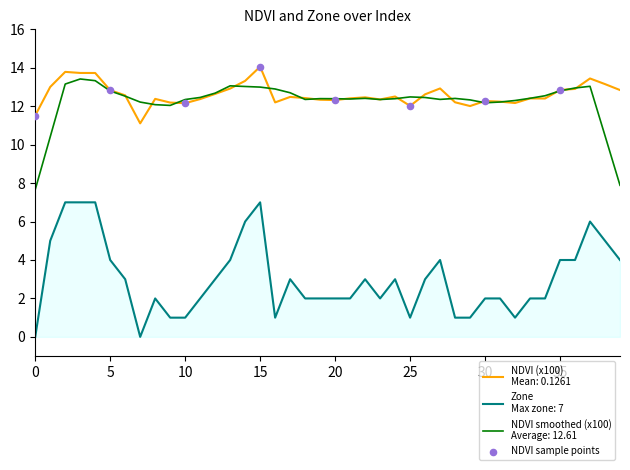

What is the greatest value displayed?

14.1